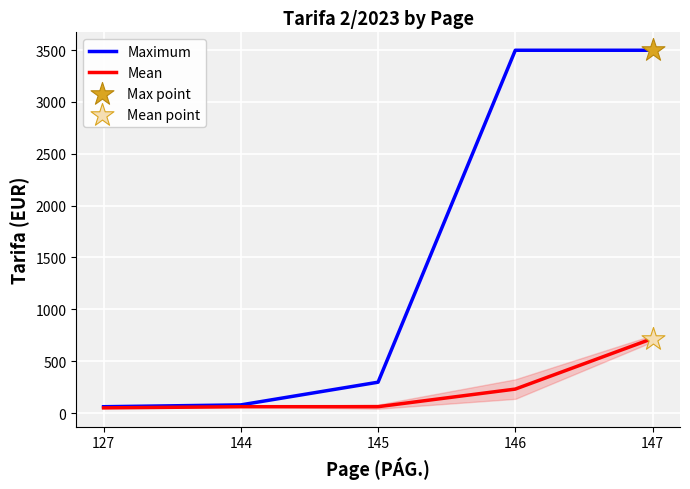

At how many categories does at least one series exceed 2999?

2